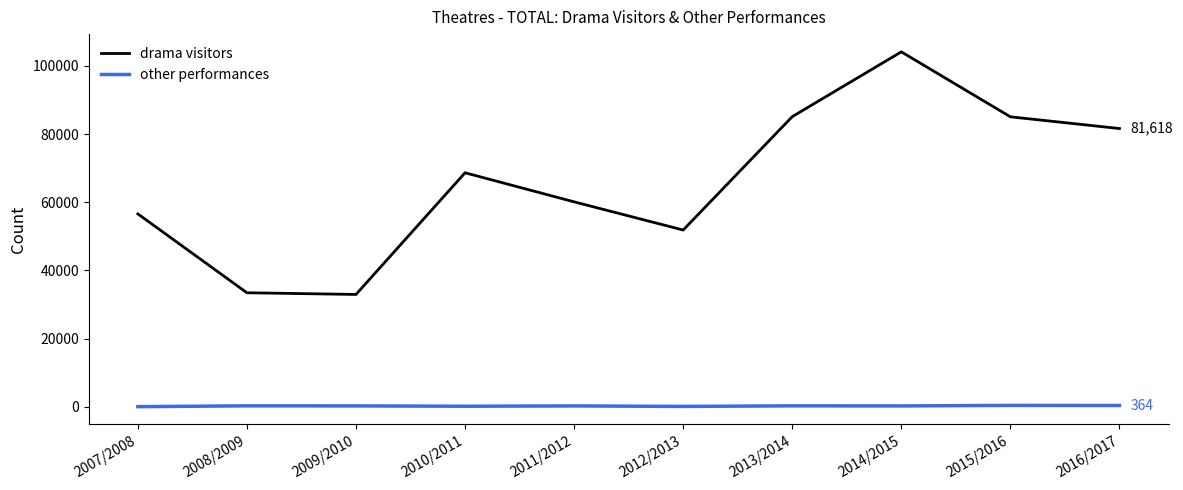

Which series has the widest spread of values?

drama visitors